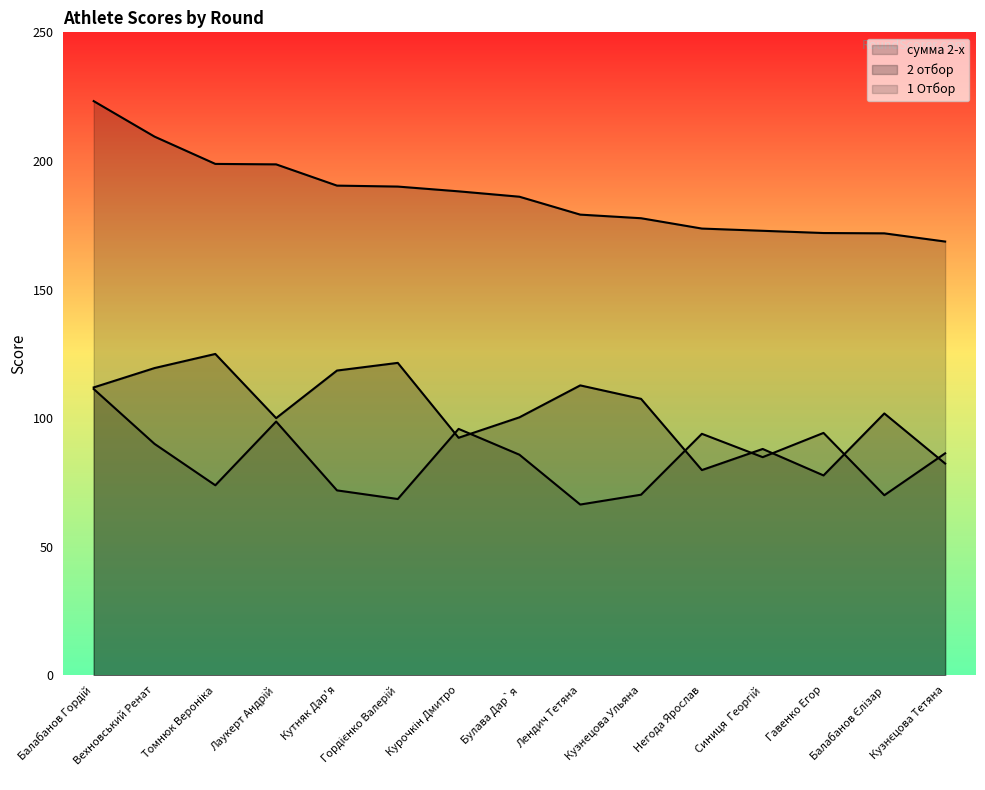

Rank the series at Вехновський Ренат from highest to lowest value.

сумма 2-х, 2 отбор, 1 Отбор